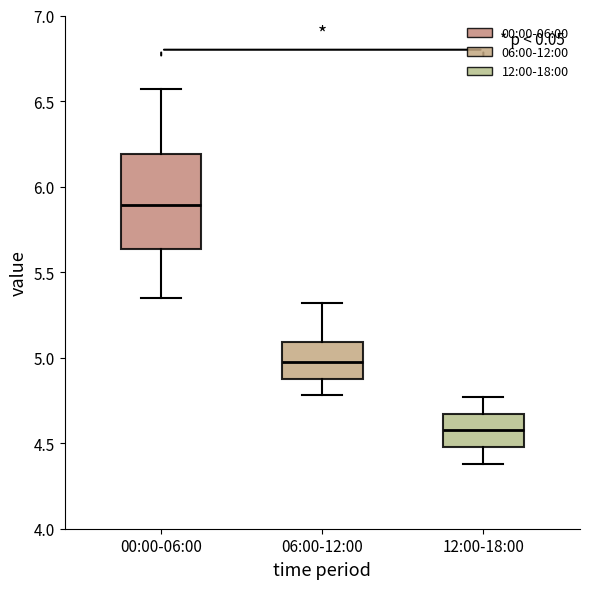

Which box has the highest median line?

00:00-06:00